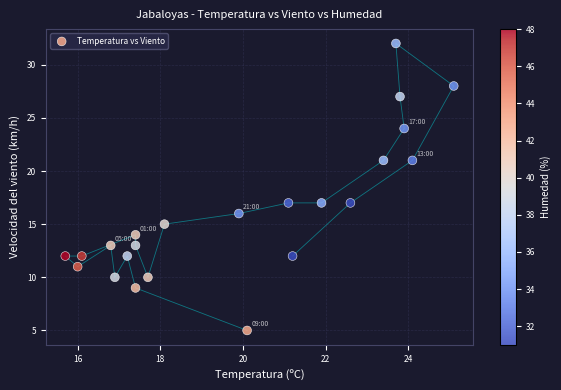

What is the range of Y values (max minus min)?

27